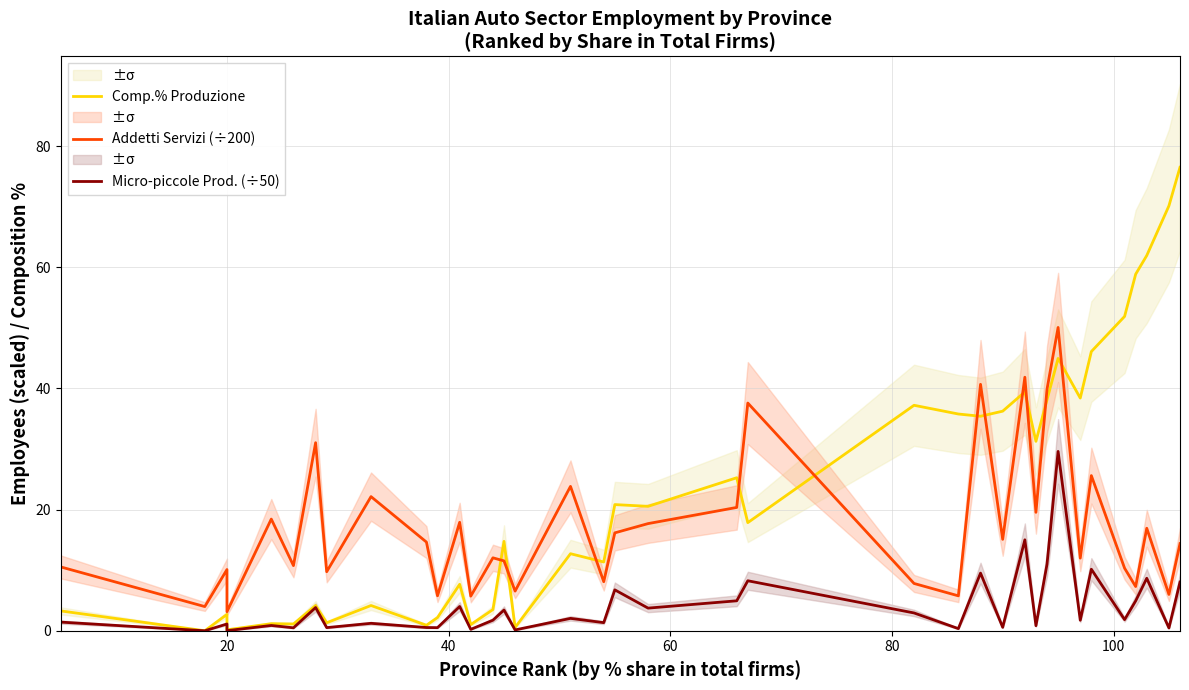

True or false: Addetti Servizi (÷200) has more than 0 interior local peaks.

True